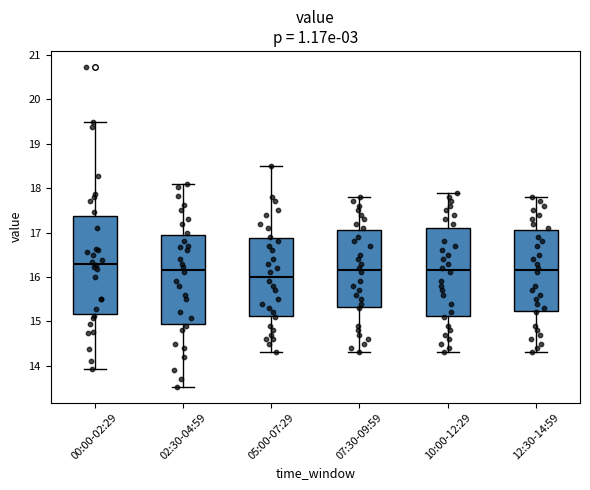

Which box is the tallest, from its lower edge to its upper edge?

00:00-02:29